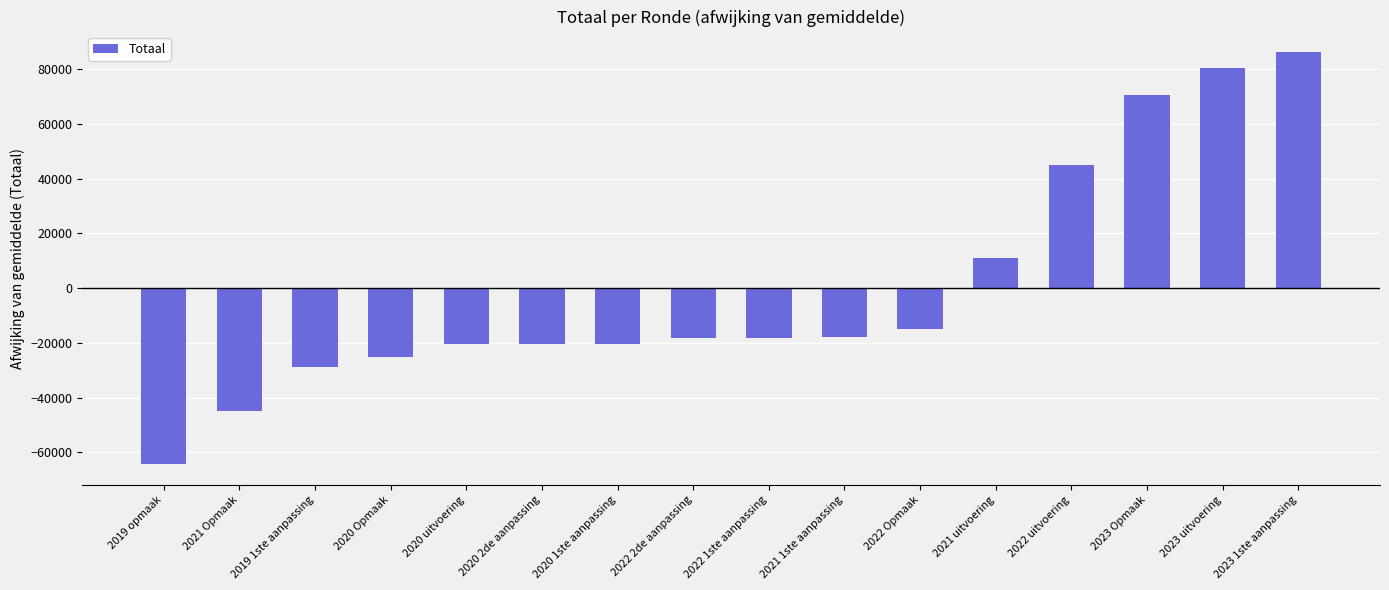

What is the label of the 6th bar from the right?

2022 Opmaak